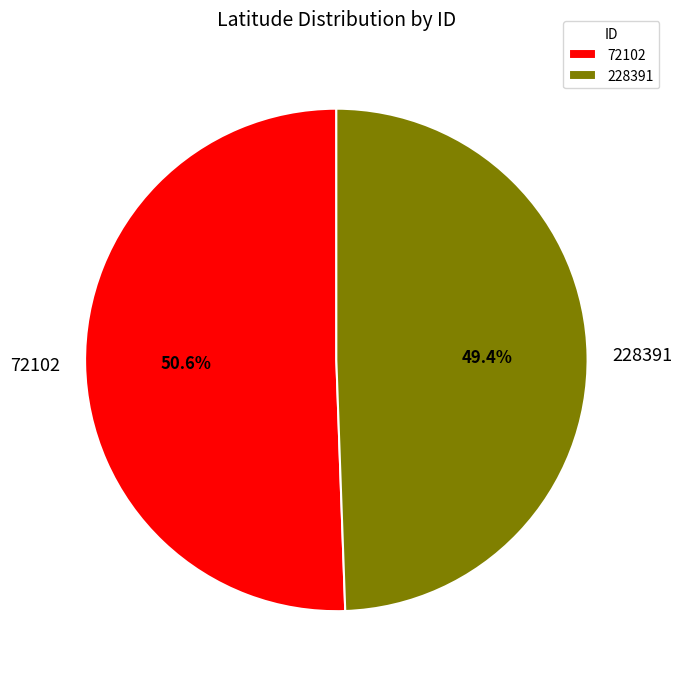

To the nearest percent, what is the average slice percentage?

50%